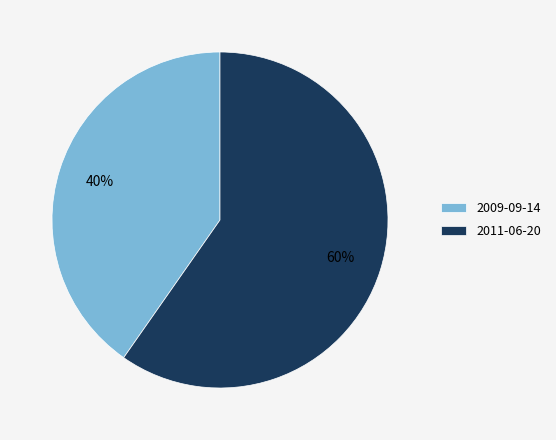

Is the sum of 2011-06-20 and 2009-09-14 greater than half?

Yes